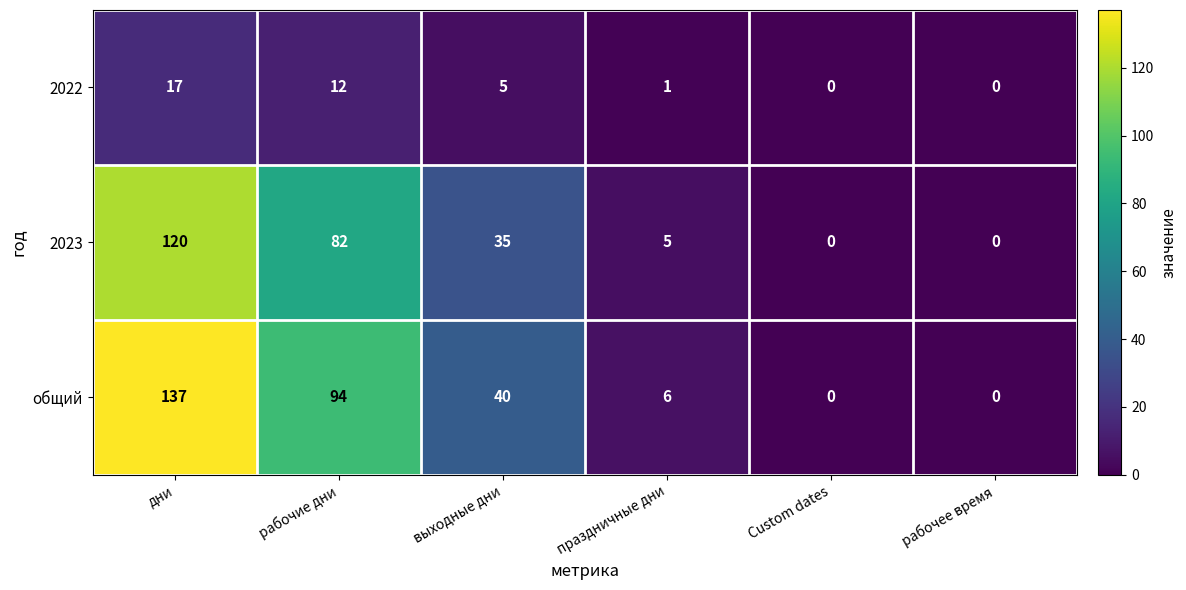

List the series in order of their peak value, highest first.

общий, 2023, 2022